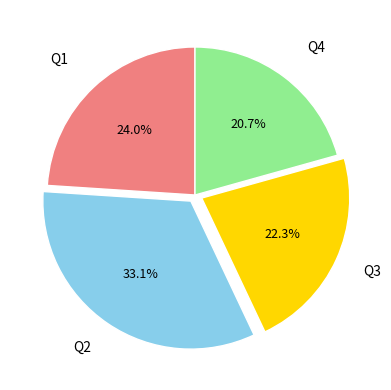

Is there a majority slice in this chart?

No